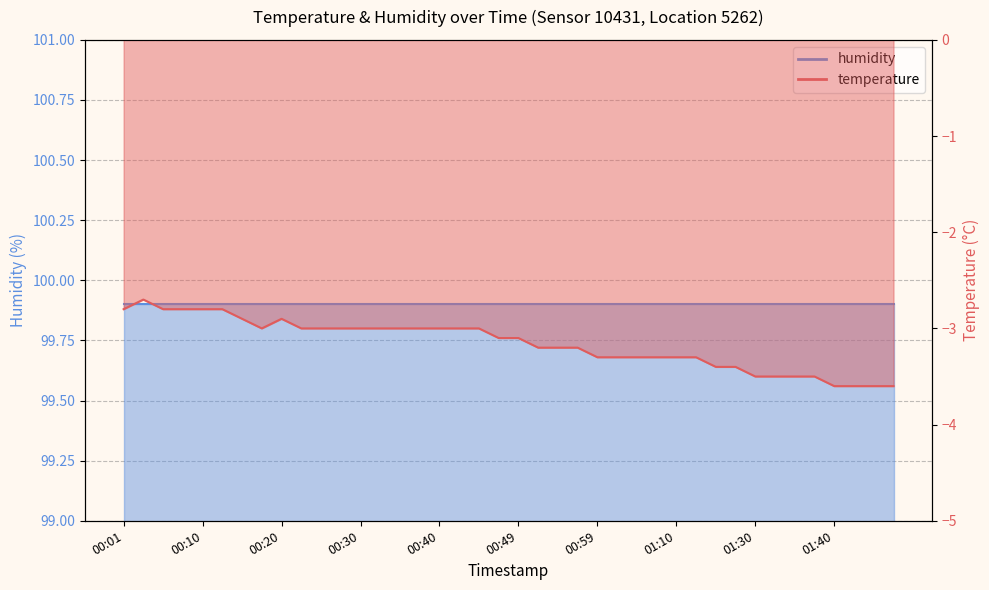

List the labels in order of value, smallest first.

01:40, 01:43, 01:45, 01:48, 01:30, 01:33, 01:35, 01:38, 01:17, 01:20, 00:59, 01:01, 01:04, 01:07, 01:10, 01:15, 00:52, 00:54, 00:57, 00:47, 00:49, 00:18, 00:23, 00:25, 00:27, 00:30, 00:32, 00:35, 00:37, 00:40, 00:42, 00:44, 00:15, 00:20, 00:01, 00:05, 00:08, 00:10, 00:13, 00:03